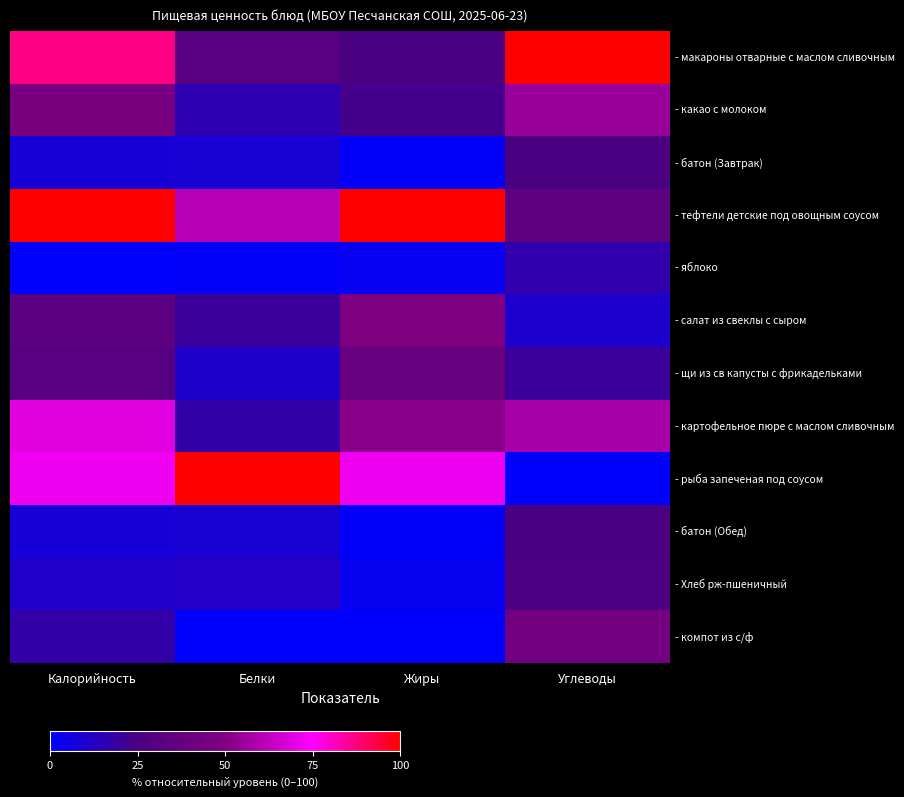

At how many categories does at least one series exceed 11?

4